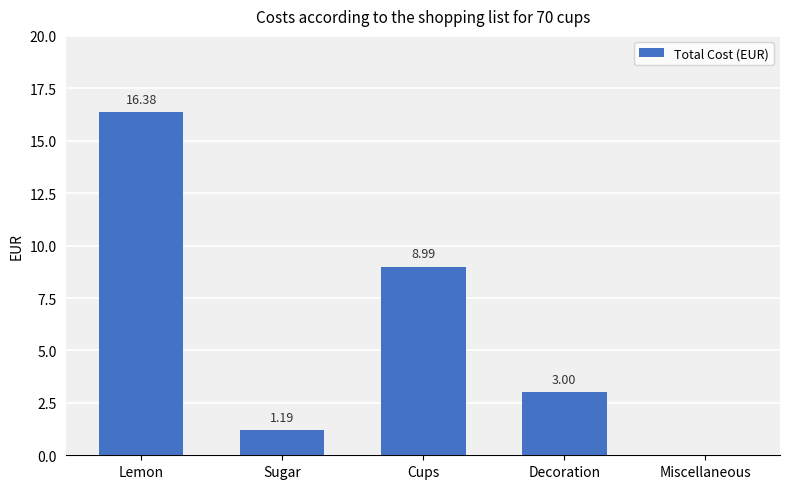

What is the sum of the values at Miscellaneous and Cups?

9.0